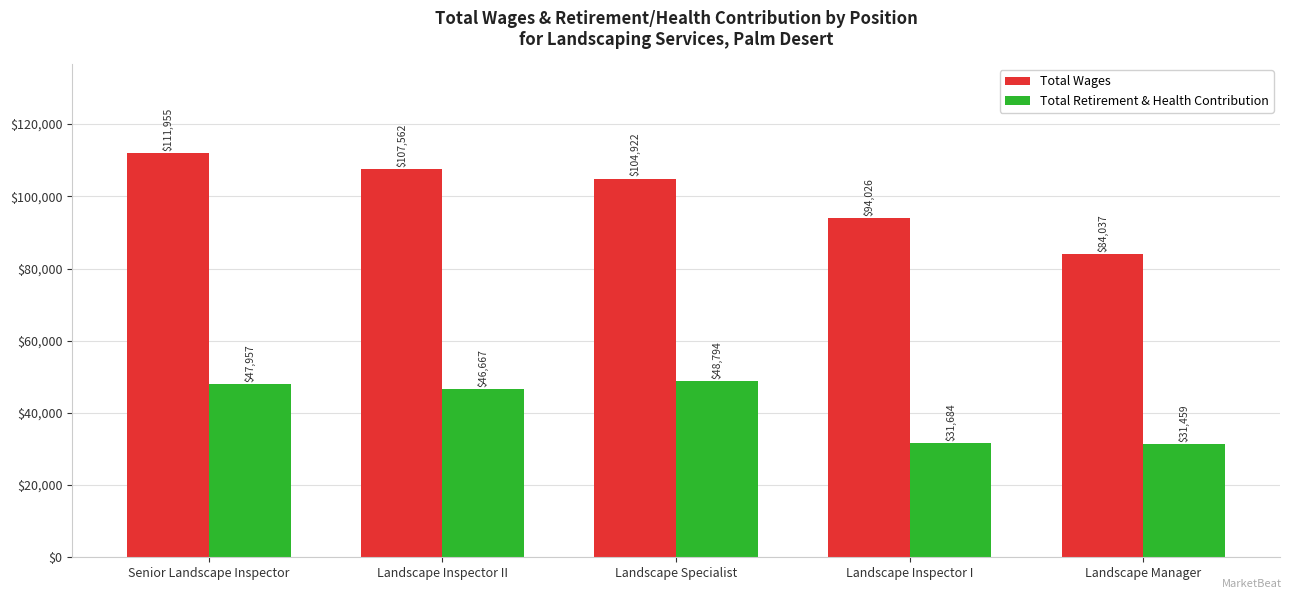

What is the value of the Total Retirement & Health Contribution bar at the 3rd from the left?

48794